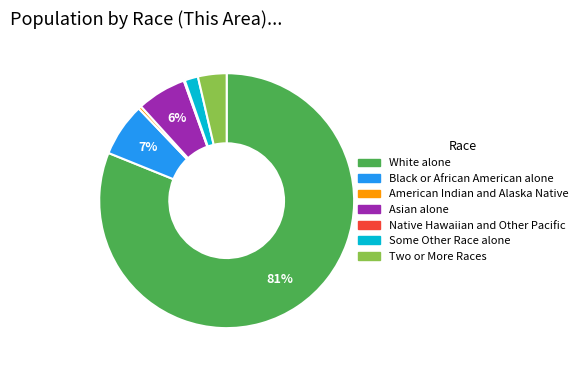

Between Some Other Race alone and White alone, which is larger?

White alone